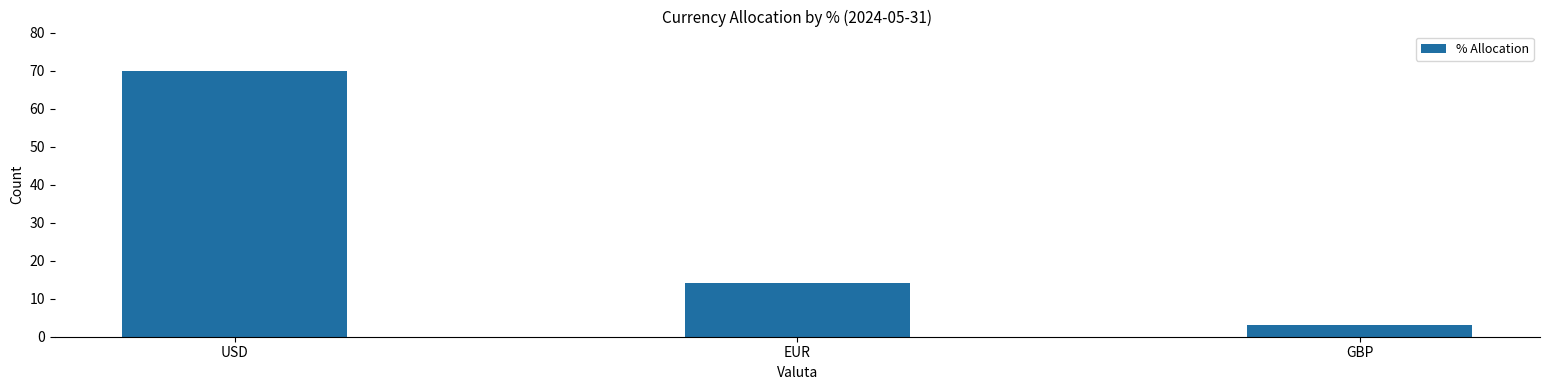

The chart shows a value of 23.5 at EUR. True or false?

False